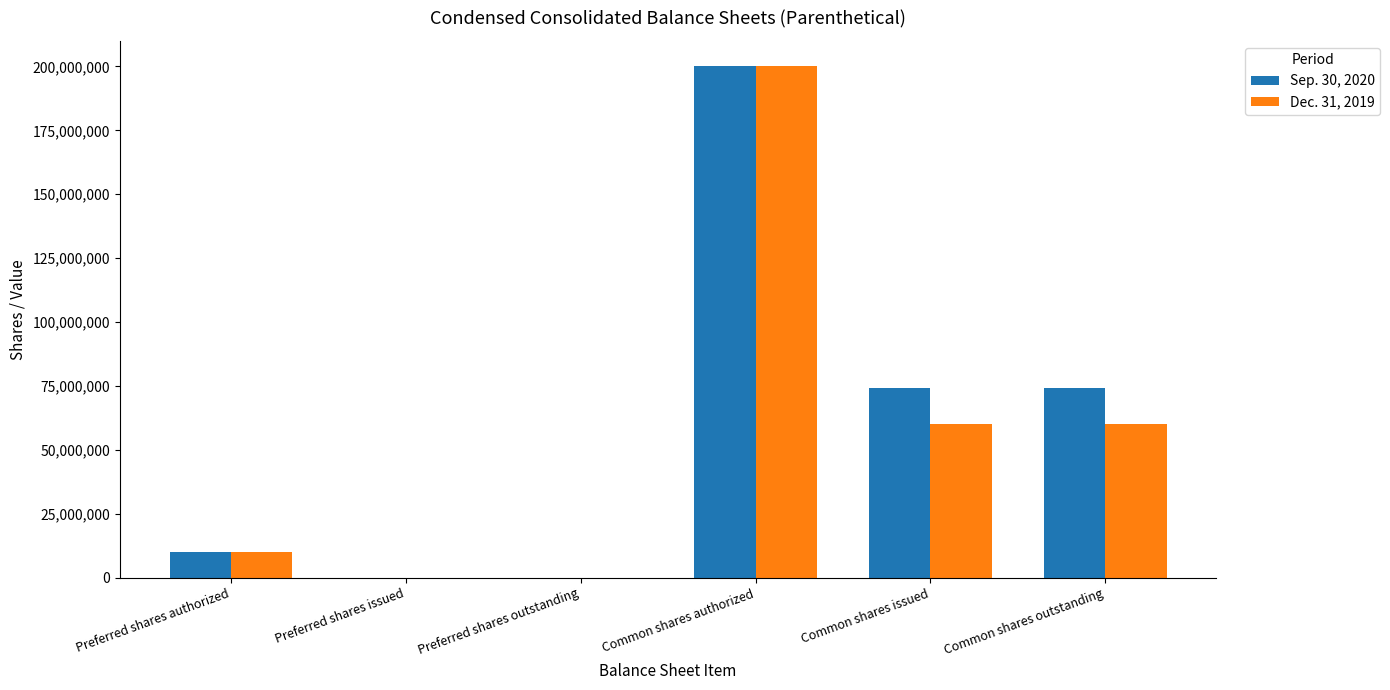

Is the value of Sep. 30, 2020 at Preferred shares authorized greater than the value of Dec. 31, 2019 at Preferred shares issued?

Yes